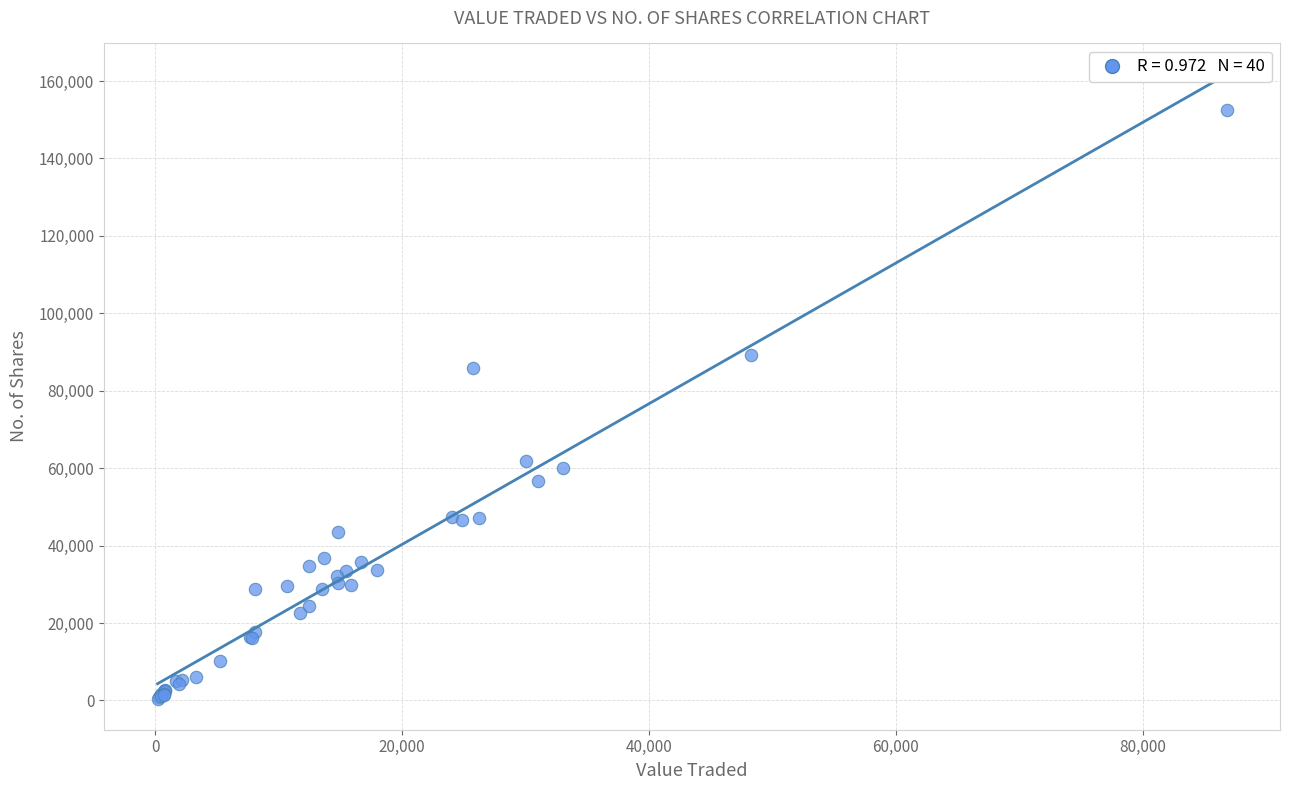

What Y value in the scatter plot is closest to 76475?

85880